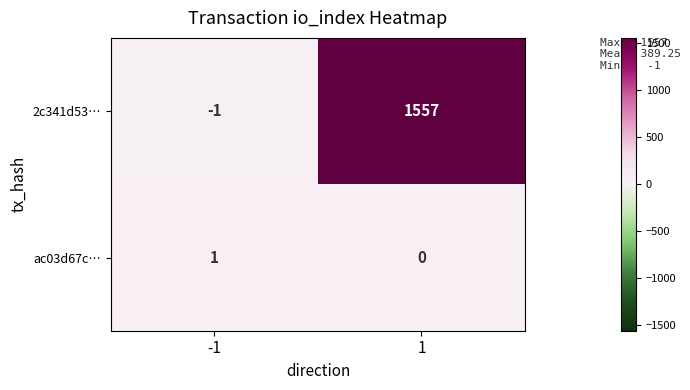

The 2c341d53… series shows 1557 at 1. True or false?

True